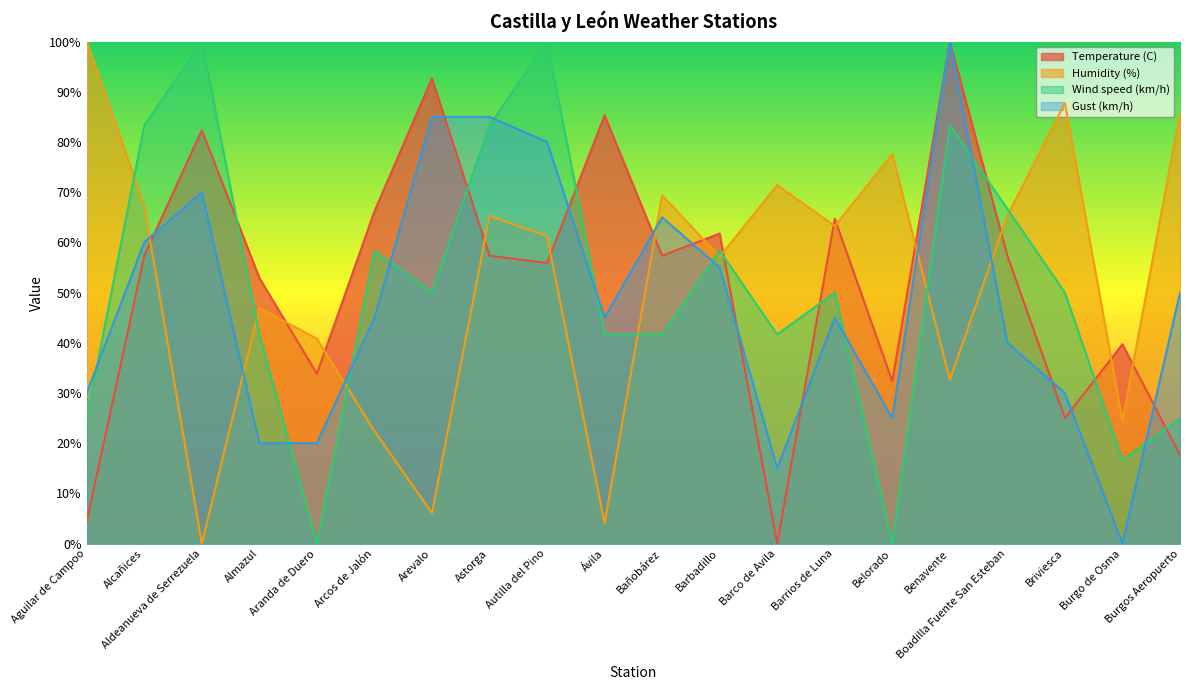

List the series in order of their peak value, highest first.

Temperature (C), Humidity (%), Wind speed (km/h), Gust (km/h)